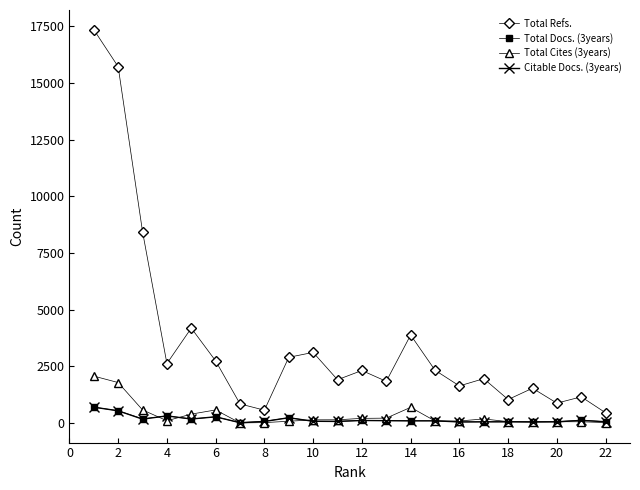

Which series has the largest total across all categories?

Total Refs.